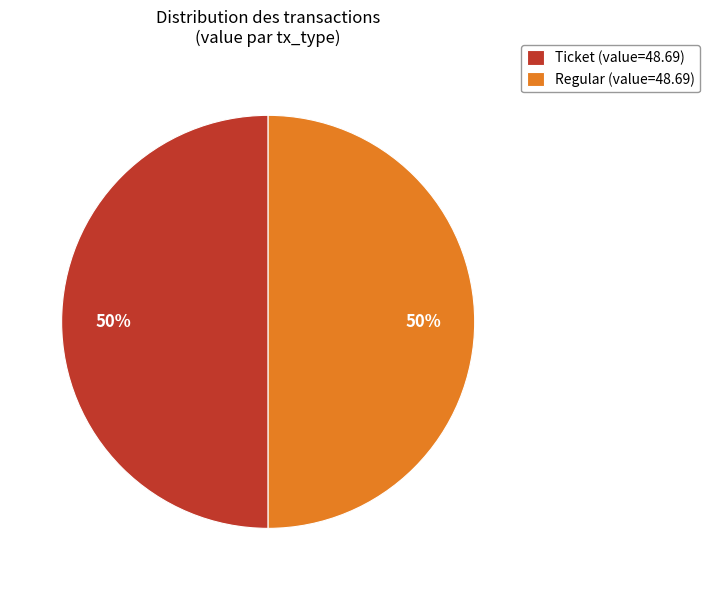

To the nearest percent, what portion does Regular (value=48.69) represent?

50%